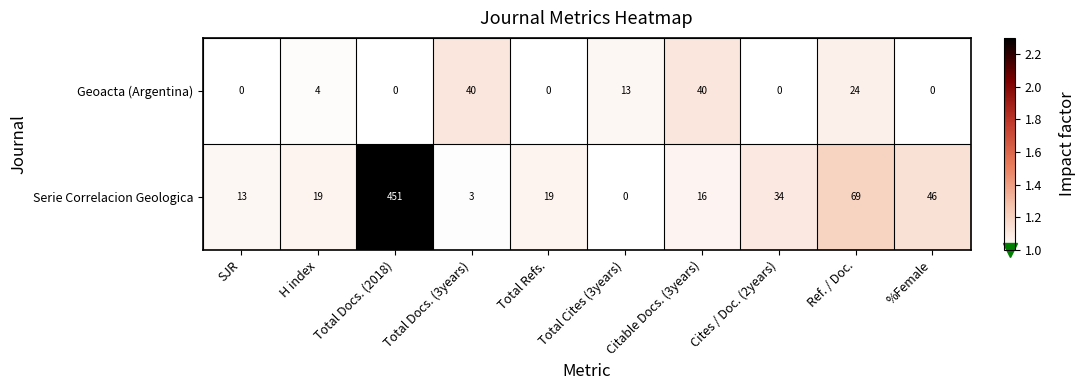

At which label is Serie Correlacion Geologica closest to 225?

Ref. / Doc.